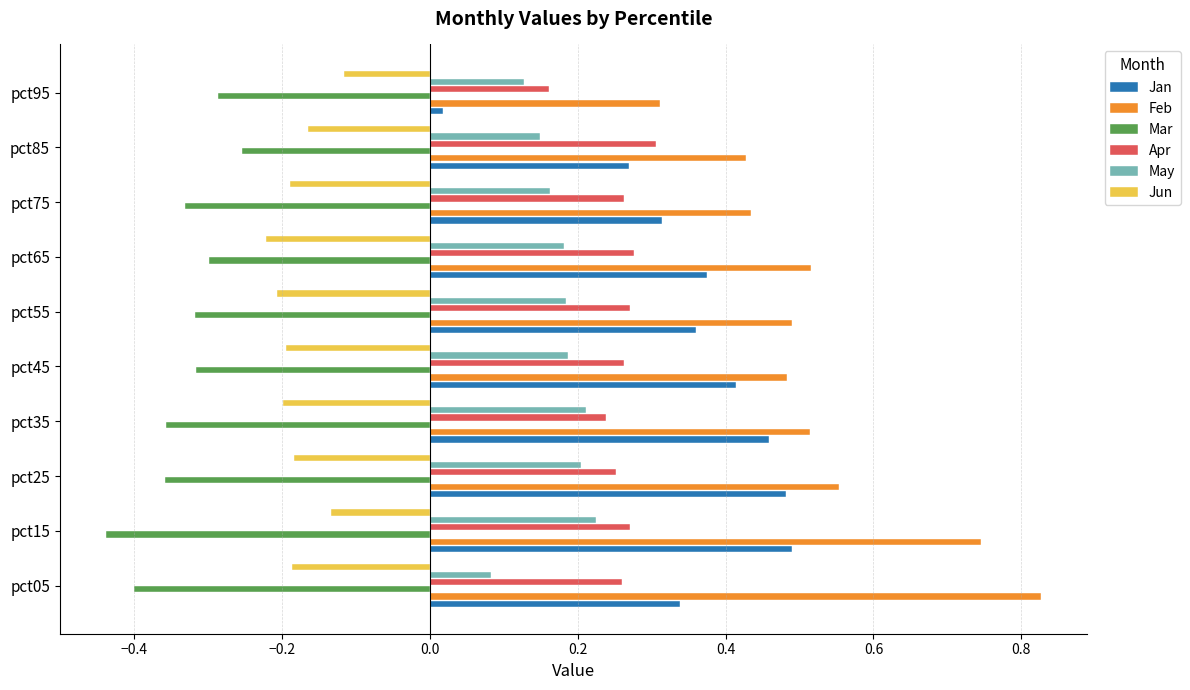

At which label does Feb reach its minimum?

pct95